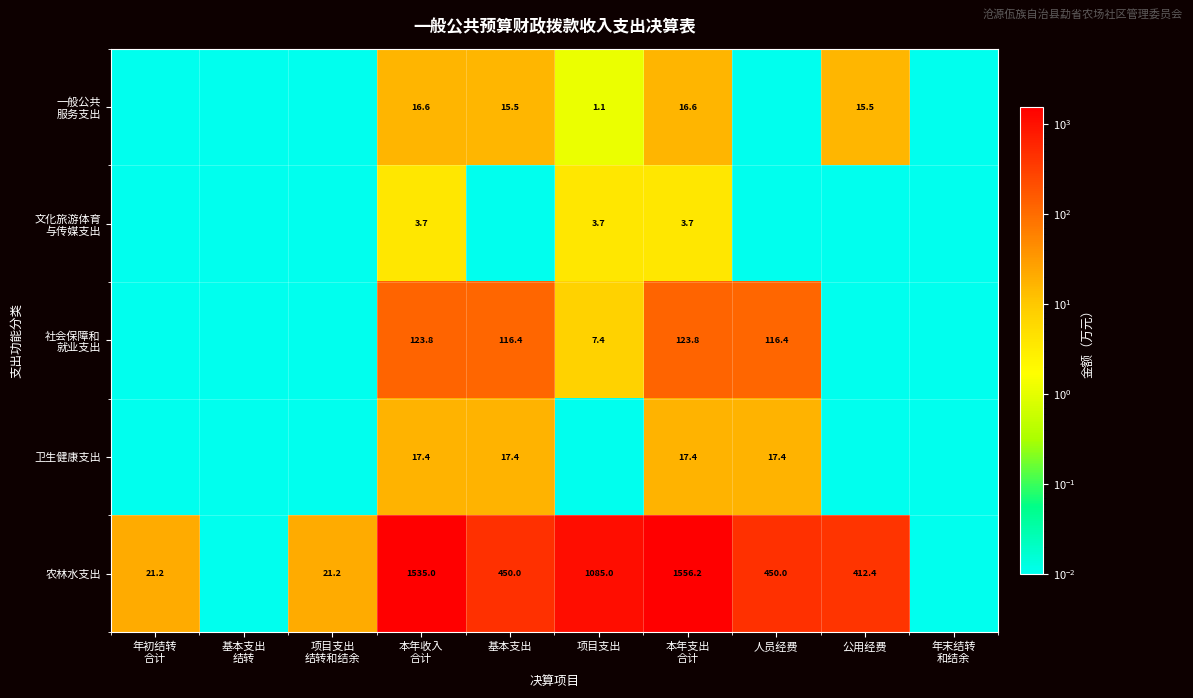

At which category is the sum across all series the highest?

本年支出
合计